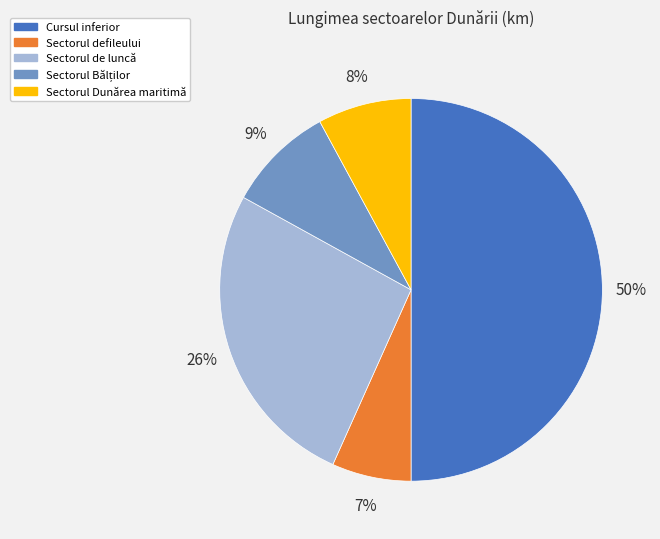

Is the sum of Sectorul Dunărea maritimă and Sectorul defileului greater than half?

No